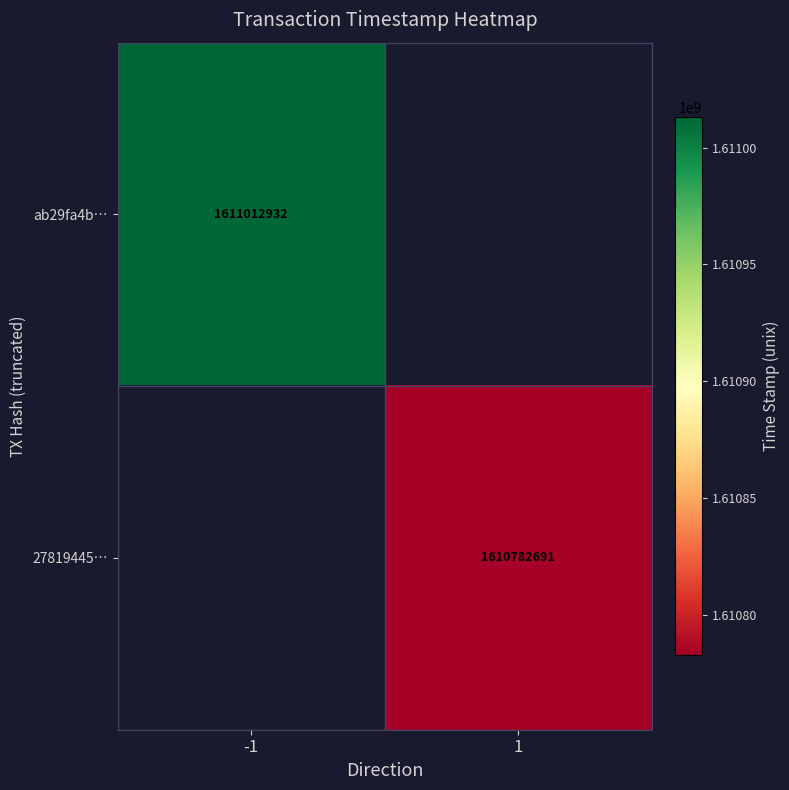

True or false: 27819445… has a value of 1610782691 at 1.

True